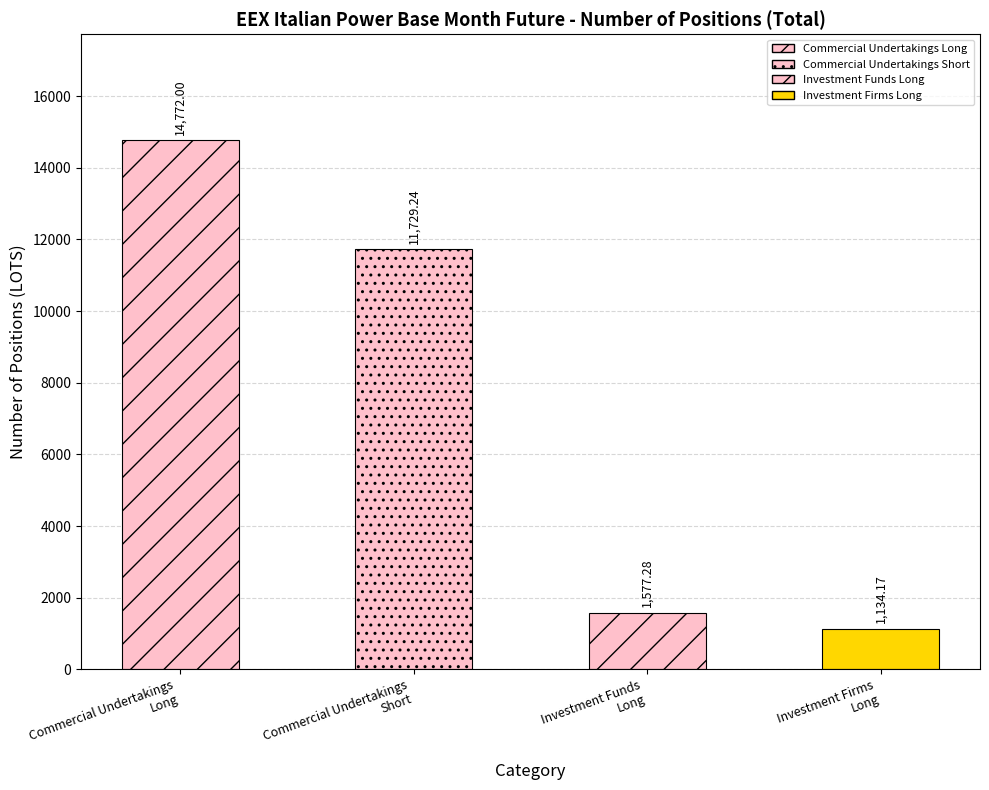

Which series has the largest range (max minus min)?

Commercial Undertakings Long